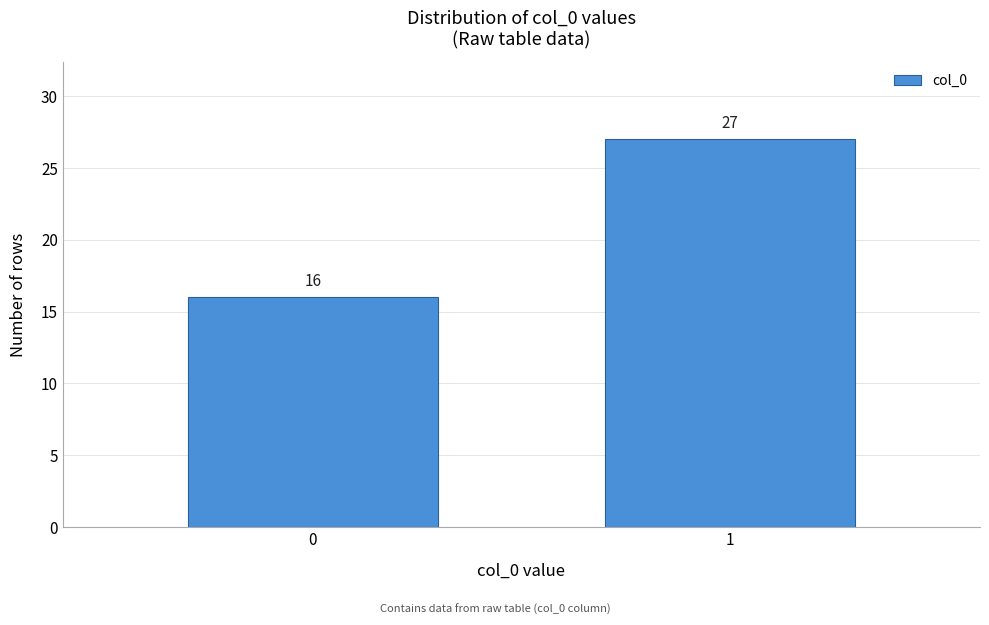

Reading right to left, list all the values displayed in this chart.

27	16